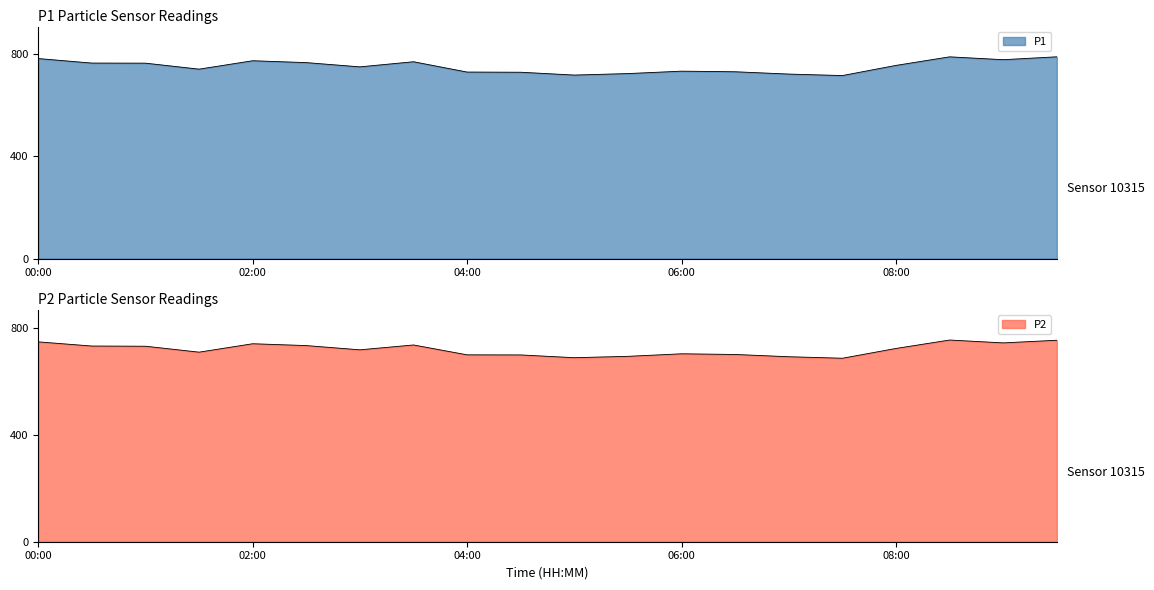

Where is P2 nearest to the value 721?

03:00